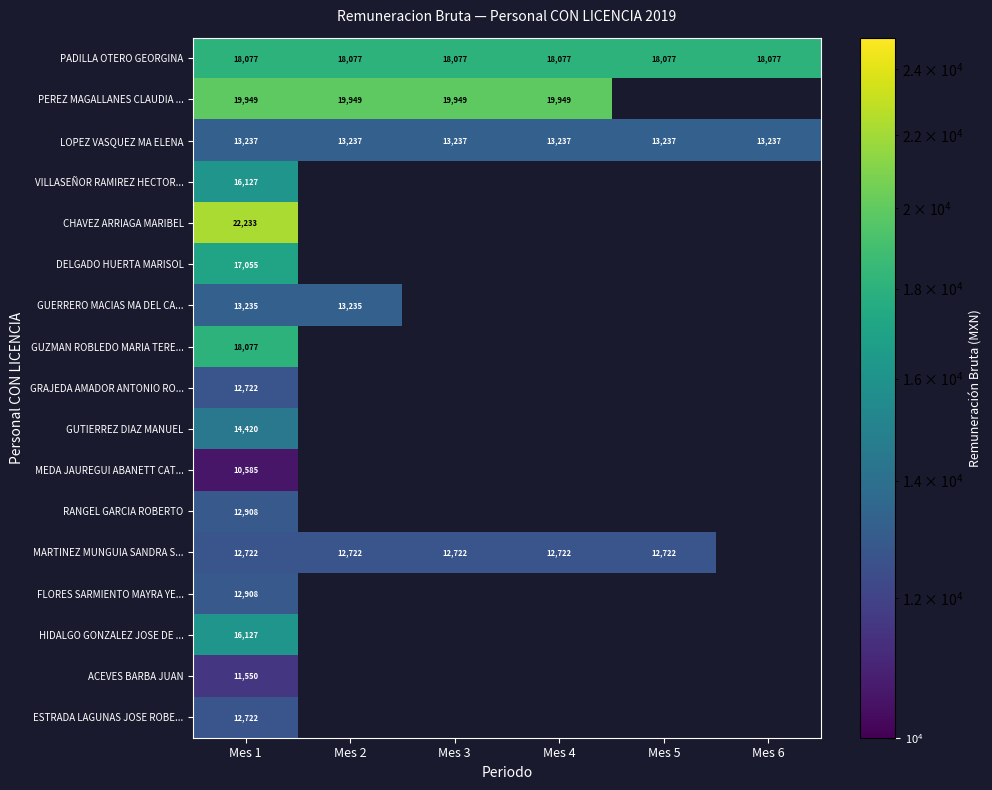

What is the spread (max minus min) of values at Mes 4?

7227.7